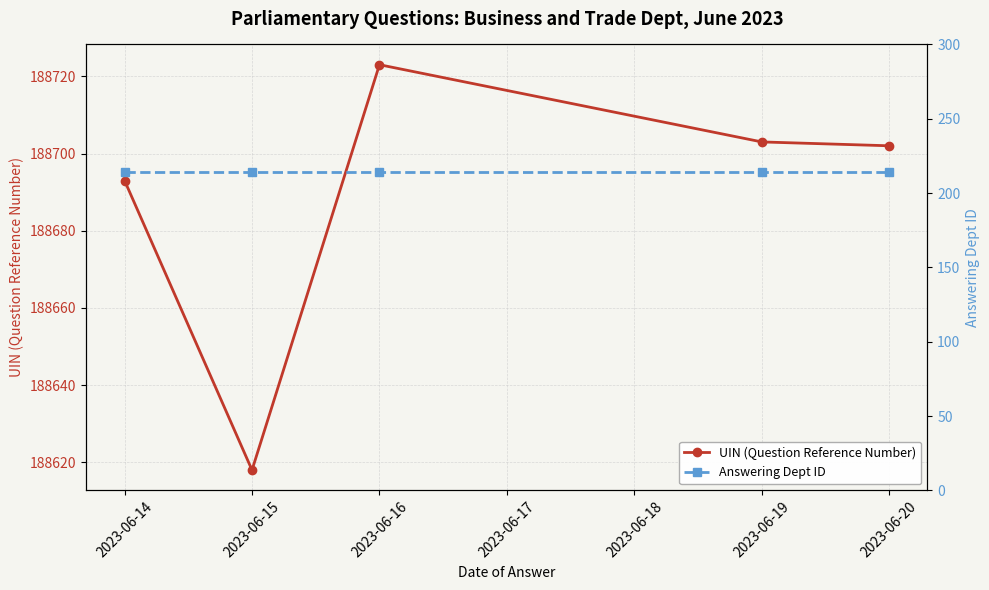

True or false: Answering Dept ID and UIN (Question Reference Number) intersect in this chart.

False